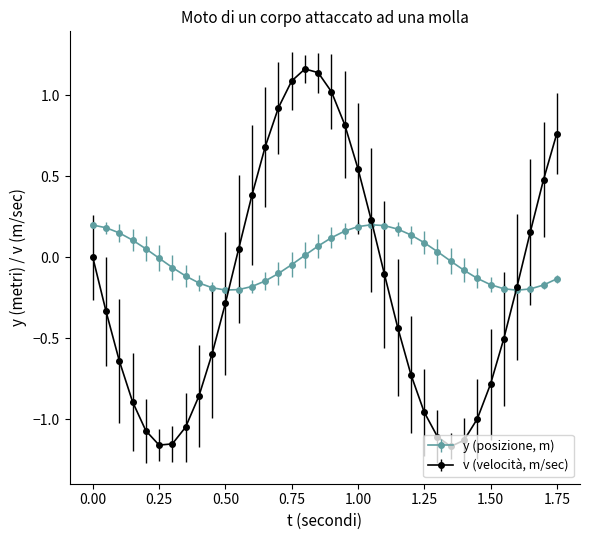

What are all the series names shown in the legend?

y (posizione, m), v (velocità, m/sec)